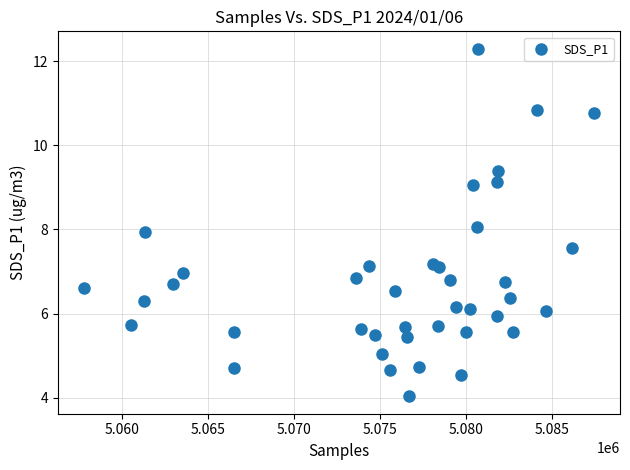

What is the range of Y values (max minus min)?

8.3